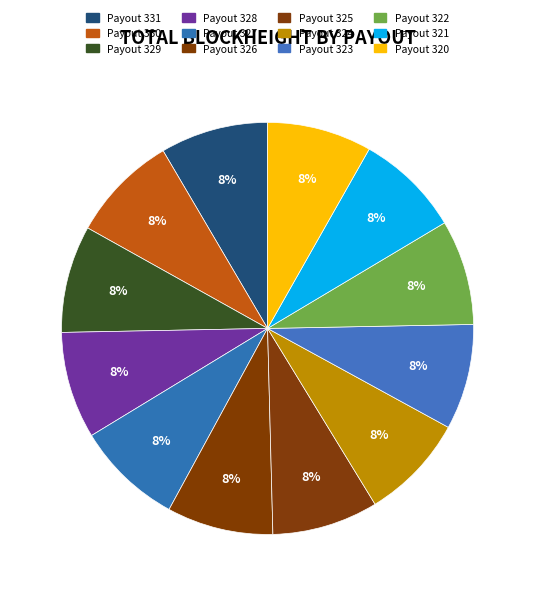

What percentage is the Payout 327 slice, to the nearest percent?

8%